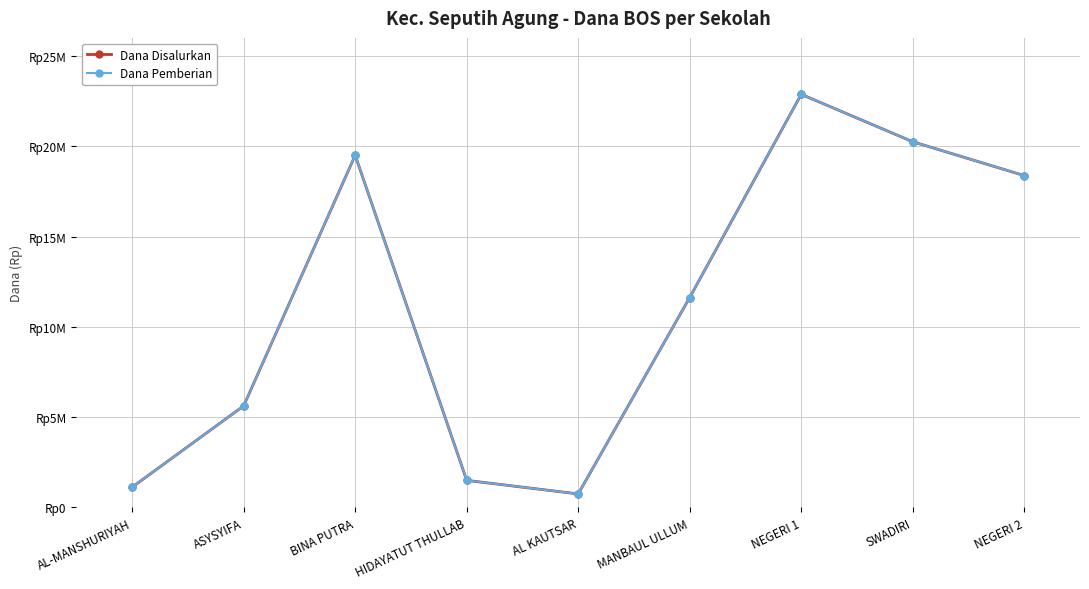

At NEGERI 1, list the series in order from largest to smallest.

Dana Disalurkan, Dana Pemberian